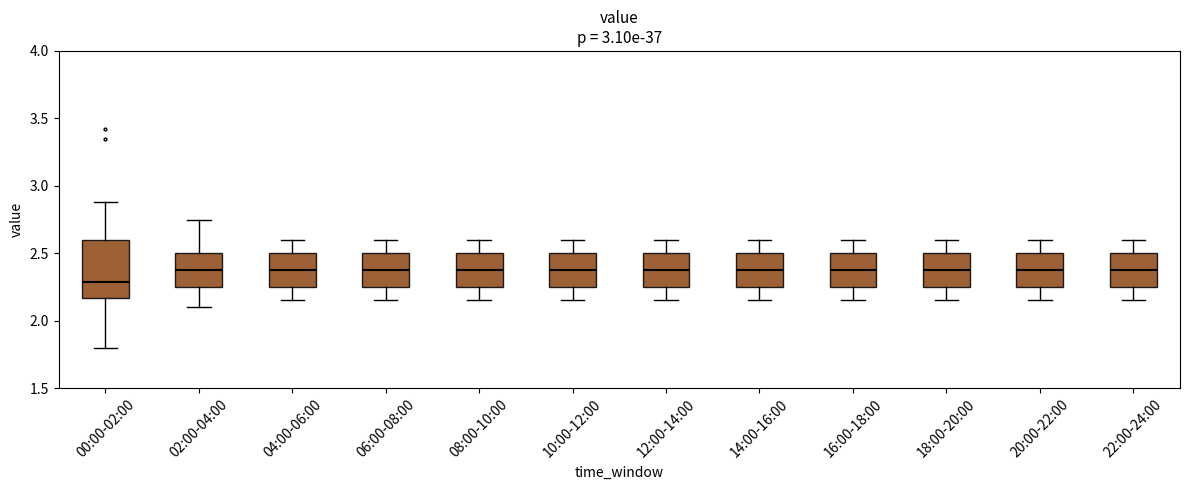

Reading left to right, transcribe this box plot: for each box, give where its median line is, the range the box spans, and where its two whiskers end, as read against the y-axis. The values are not printed on the chart, so give them approximately, as read against the axis.

00:00-02:00: median 2.30, box 2.15 to 2.60, whiskers 1.80 to 2.90
02:00-04:00: median 2.40, box 2.25 to 2.50, whiskers 2.10 to 2.75
04:00-06:00: median 2.40, box 2.25 to 2.50, whiskers 2.15 to 2.60
06:00-08:00: median 2.40, box 2.25 to 2.50, whiskers 2.15 to 2.60
08:00-10:00: median 2.40, box 2.25 to 2.50, whiskers 2.15 to 2.60
10:00-12:00: median 2.40, box 2.25 to 2.50, whiskers 2.15 to 2.60
12:00-14:00: median 2.40, box 2.25 to 2.50, whiskers 2.15 to 2.60
14:00-16:00: median 2.40, box 2.25 to 2.50, whiskers 2.15 to 2.60
16:00-18:00: median 2.40, box 2.25 to 2.50, whiskers 2.15 to 2.60
18:00-20:00: median 2.40, box 2.25 to 2.50, whiskers 2.15 to 2.60
20:00-22:00: median 2.40, box 2.25 to 2.50, whiskers 2.15 to 2.60
22:00-24:00: median 2.40, box 2.25 to 2.50, whiskers 2.15 to 2.60